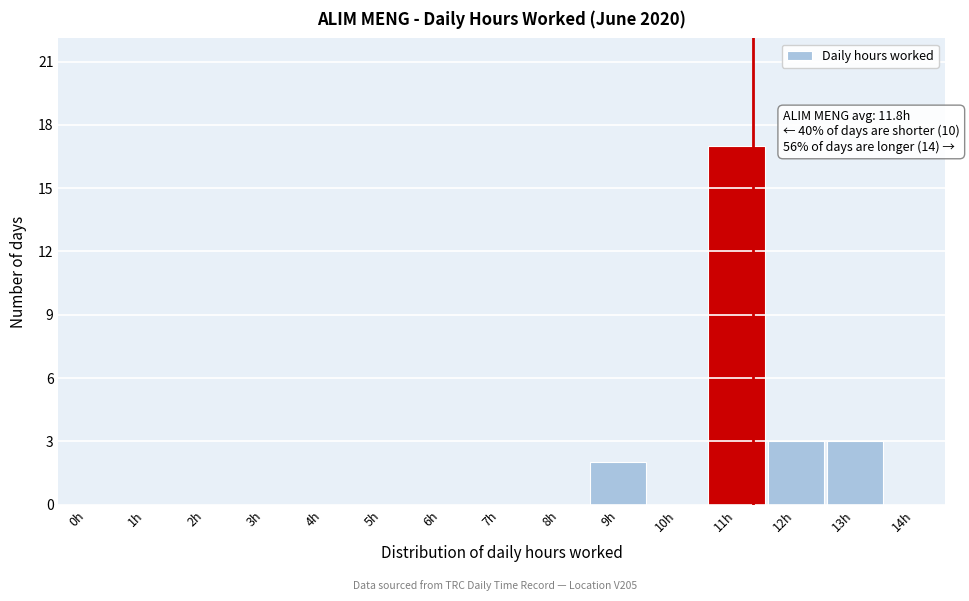

Reading left to right, what are all the values shown in this chart?

0h=0	1h=0	2h=0	3h=0	4h=0	5h=0	6h=0	7h=0	8h=0	9h=2	10h=0	11h=17	12h=3	13h=3	14h=0